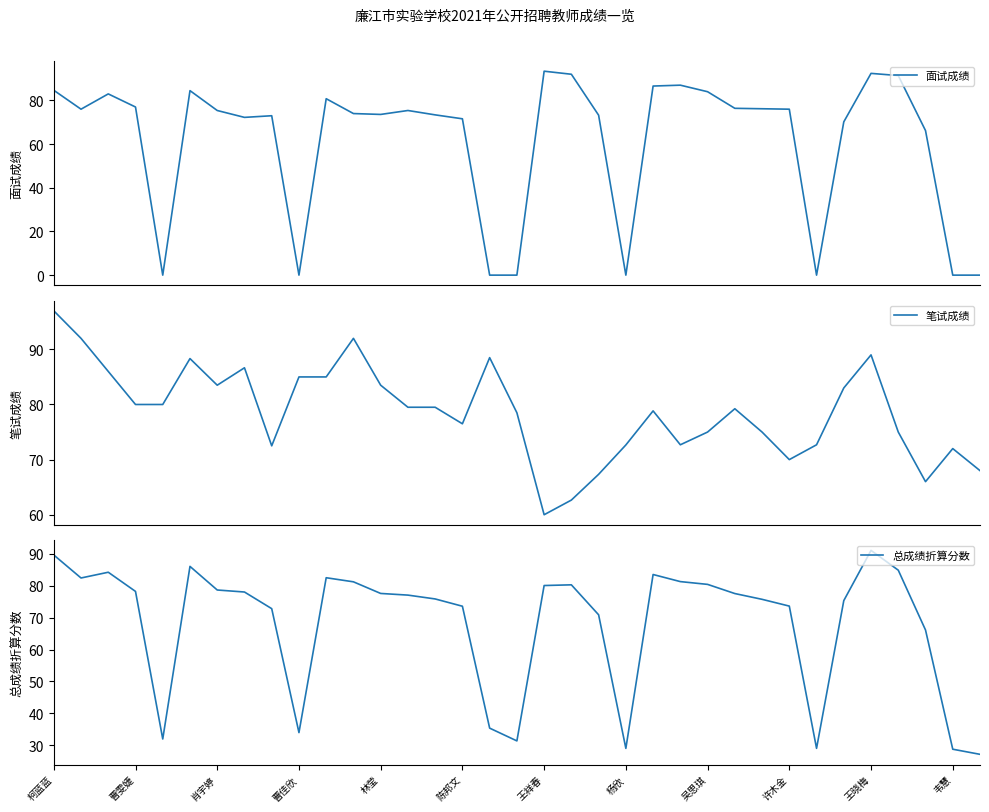

What is the highest value of the 面试成绩 series?

93.4